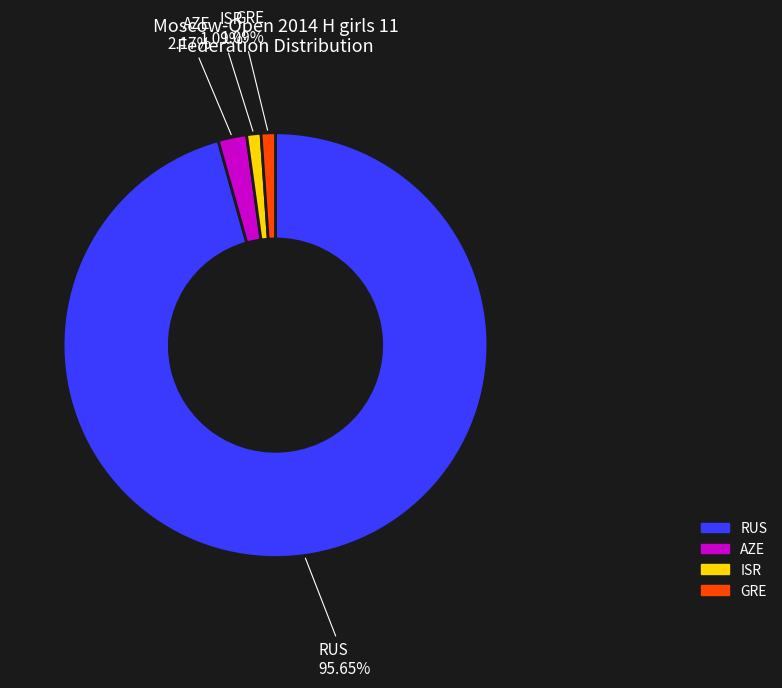

True or false: RUS accounts for 96% of the total.

True